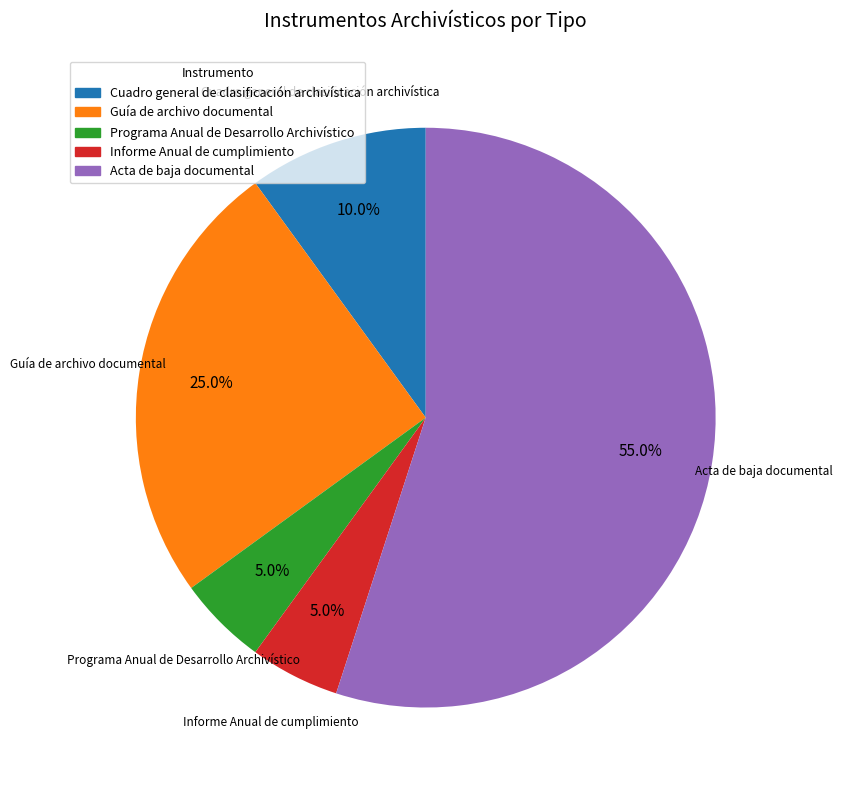

Is it true that Acta de baja documental is 55% of the pie?

True